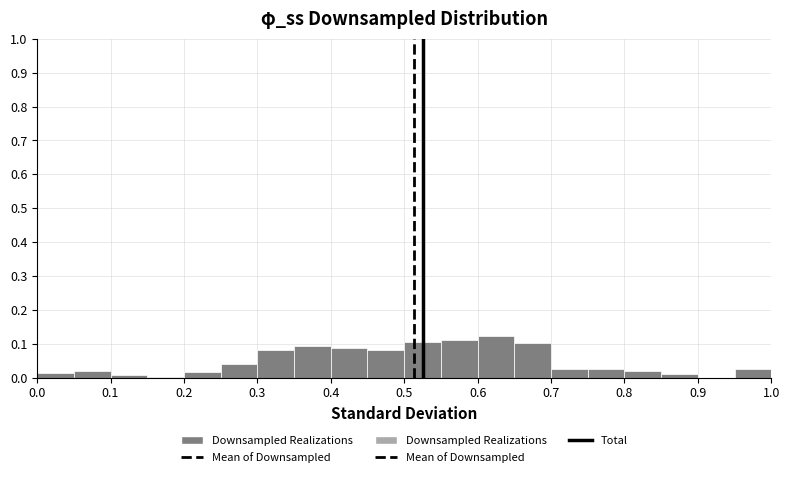

Reading left to right, transcribe this chart: for each bar, give the range it covers on the x-axis and its height. The values are not printed on the chart, so give them approximately, as read against the axis.

0.00 to 0.05: 0.01
0.05 to 0.10: 0.02
0.10 to 0.15: under 0.01
0.15 to 0.20: under 0.01
0.20 to 0.25: 0.02
0.25 to 0.30: 0.04
0.30 to 0.35: 0.08
0.35 to 0.40: 0.09
0.40 to 0.45: 0.09
0.45 to 0.50: 0.08
0.50 to 0.55: 0.10
0.55 to 0.60: 0.11
0.60 to 0.65: 0.12
0.65 to 0.70: 0.10
0.70 to 0.75: 0.03
0.75 to 0.80: 0.03
0.80 to 0.85: 0.02
0.85 to 0.90: 0.01
0.90 to 0.95: 0
0.95 to 1.00: 0.03